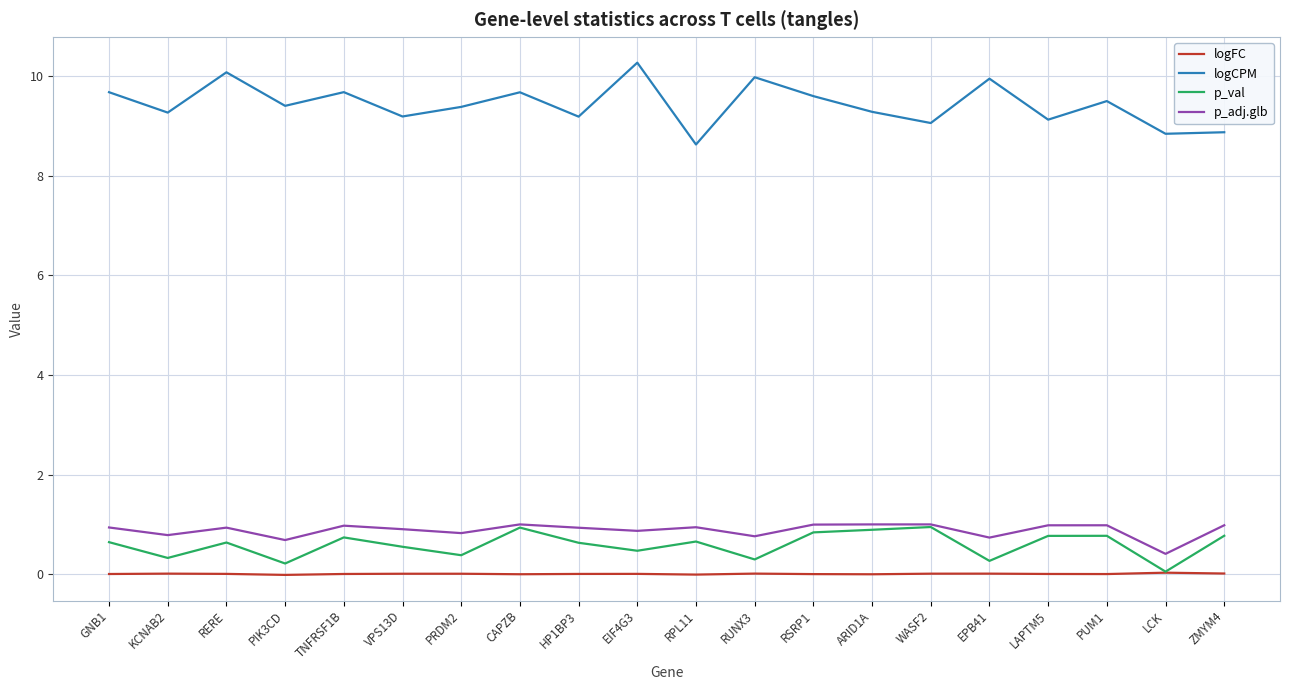

Is it true that p_adj.glb equals 1.1 at PIK3CD?

False